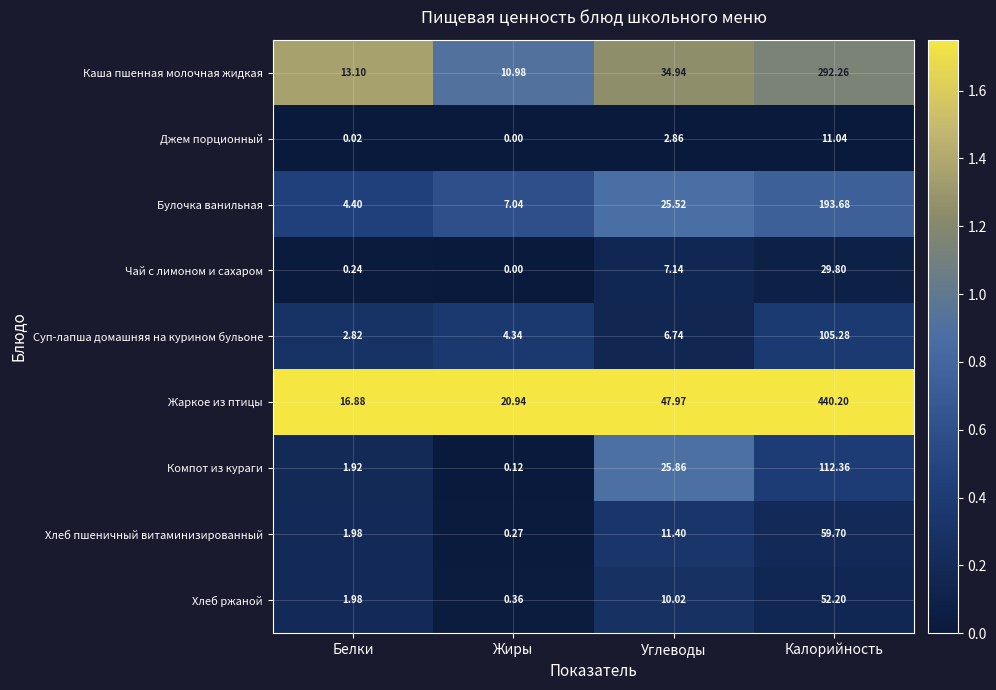

List the series in order of their peak value, lowest first.

Джем порционный, Чай с лимоном и сахаром, Хлеб ржаной, Хлеб пшеничный витаминизированный, Суп-лапша домашняя на курином бульоне, Компот из кураги, Булочка ванильная, Каша пшенная молочная жидкая, Жаркое из птицы